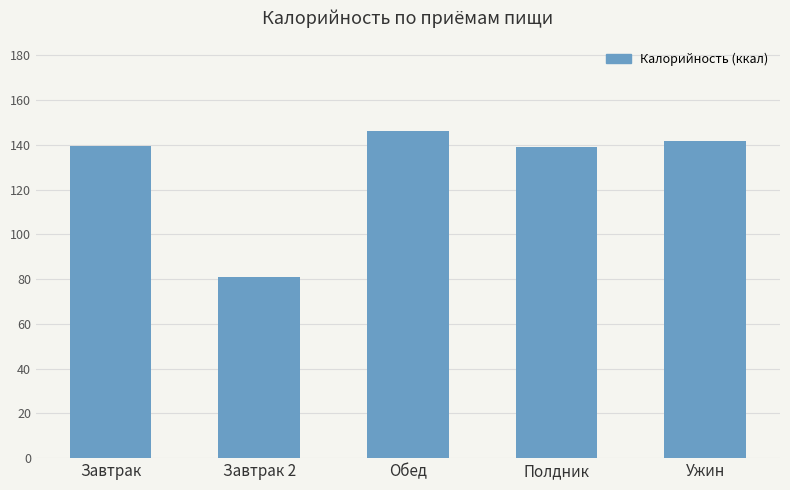

What is the difference between the second highest and minimum values?

60.5